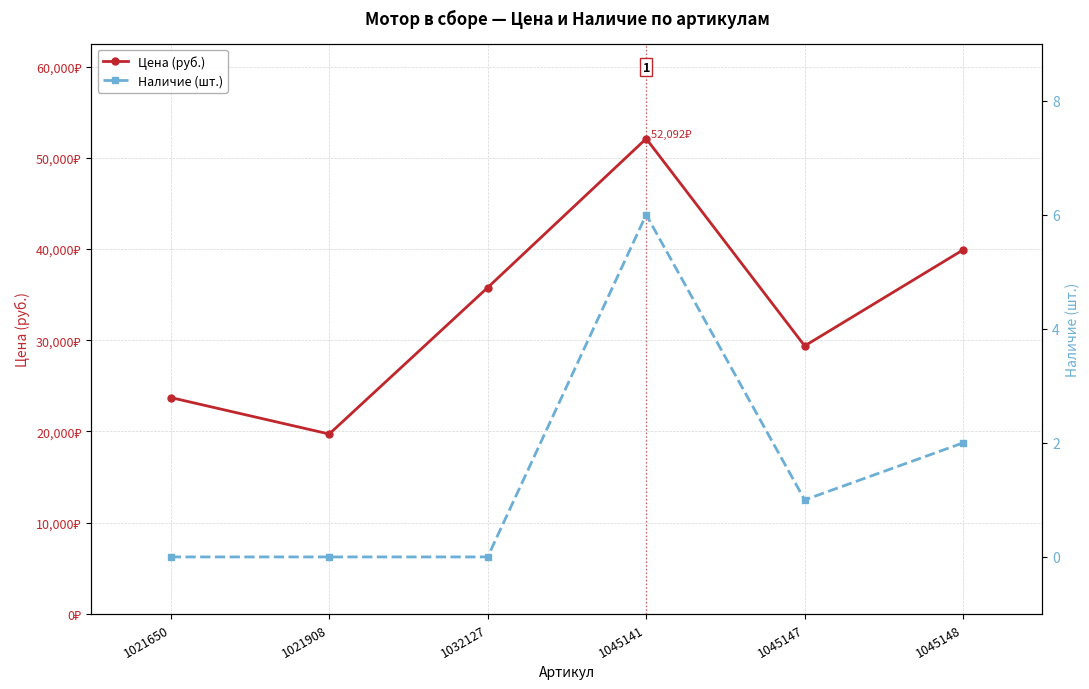

How many Наличие (шт.) values are between 0 and 2?

5